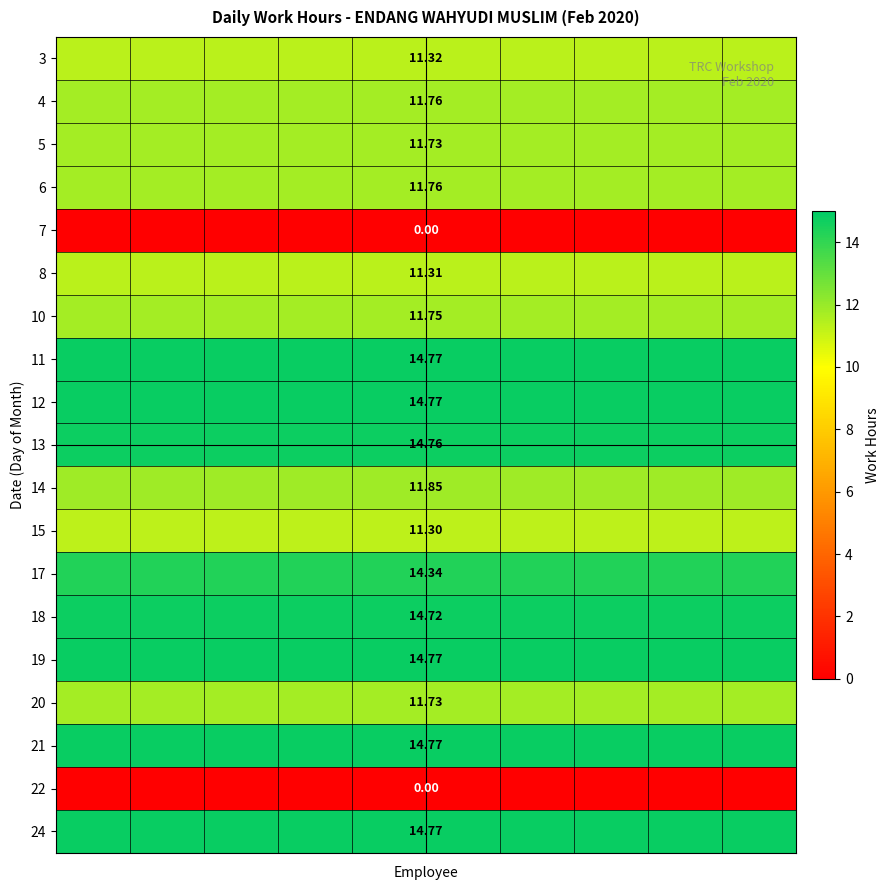

What is the lowest value of the 3 series?

11.3